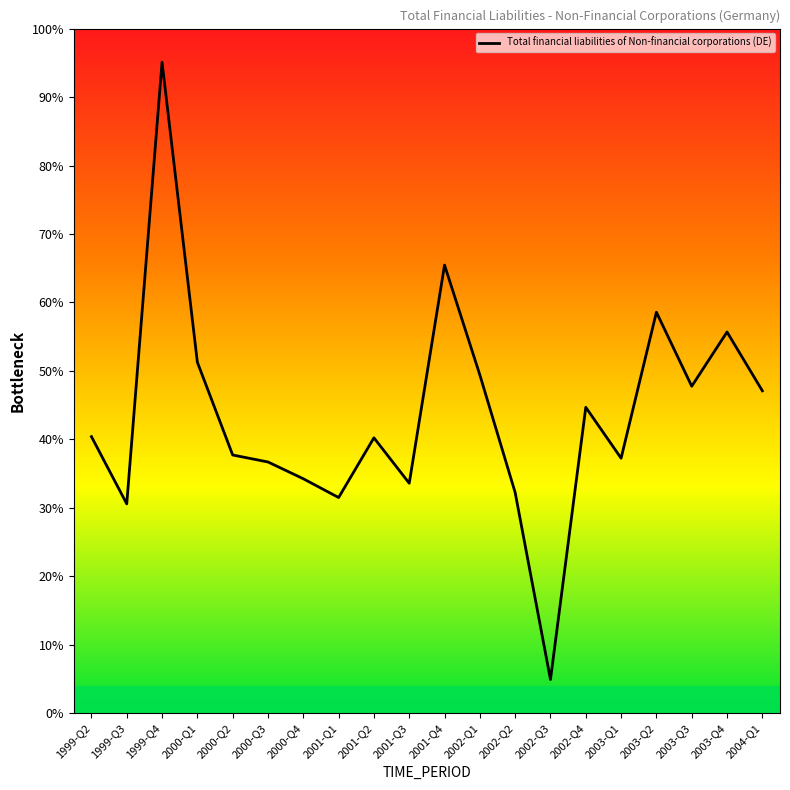

What is the label of the 1st point from the left?

1999-Q2